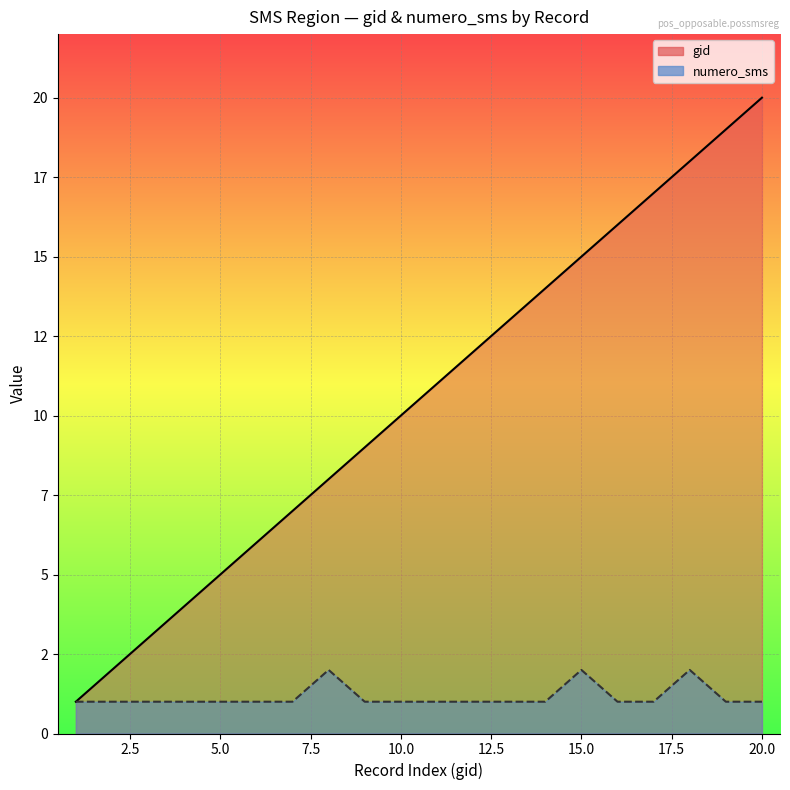

What is the minimum value shown in the chart?

1